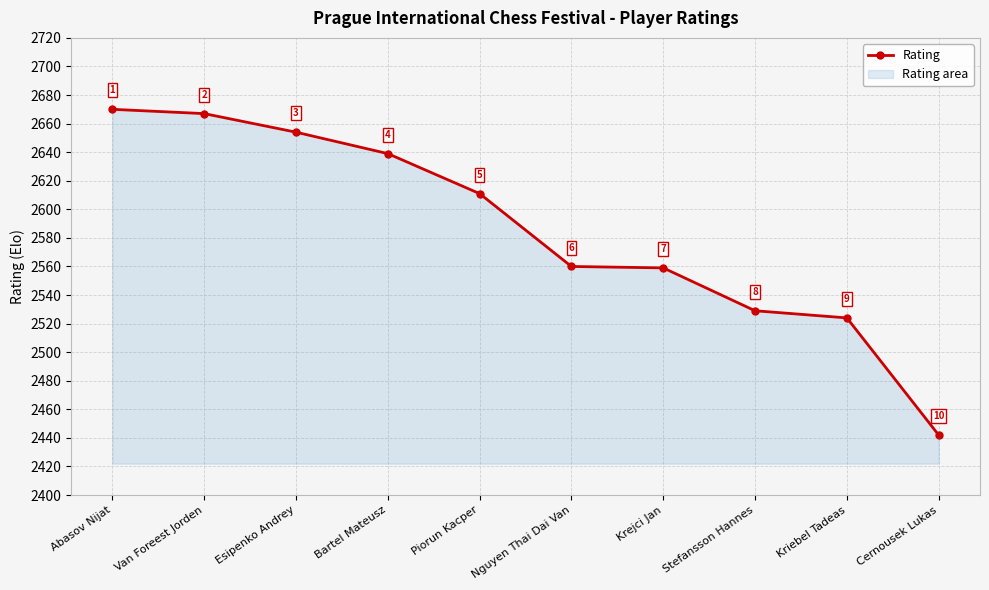

List the labels in order of value, largest first.

Abasov Nijat, Van Foreest Jorden, Esipenko Andrey, Bartel Mateusz, Piorun Kacper, Nguyen Thai Dai Van, Krejci Jan, Stefansson Hannes, Kriebel Tadeas, Cernousek Lukas